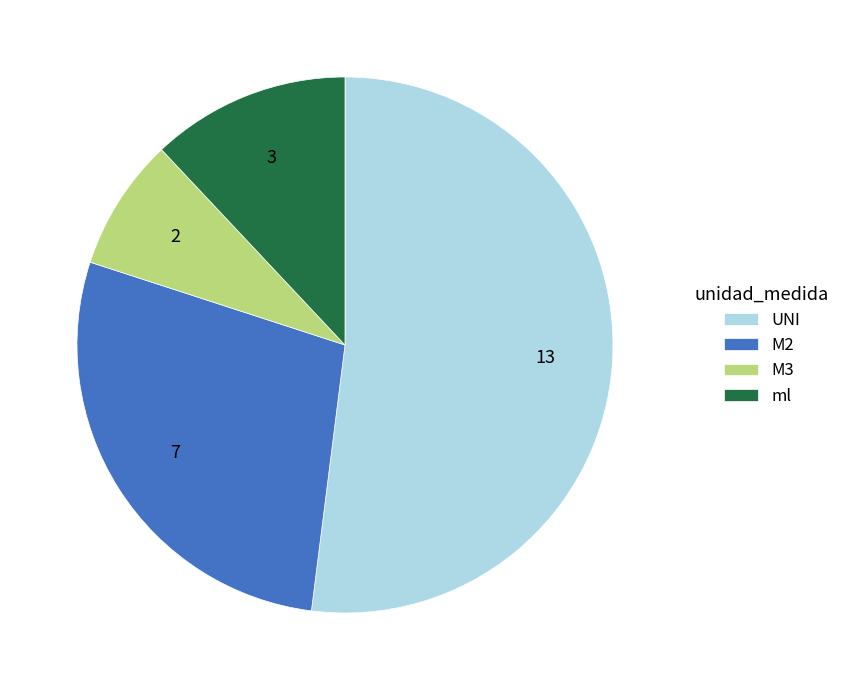

Between M2 and ml, which is larger?

M2